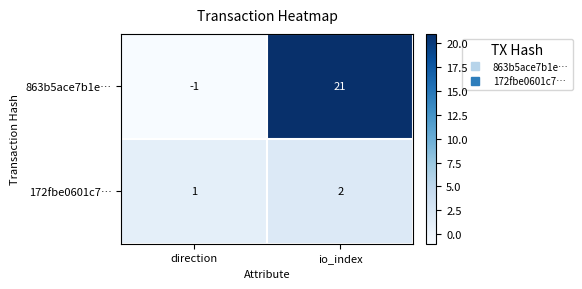

Which series has the largest range (max minus min)?

863b5ace7b1e…